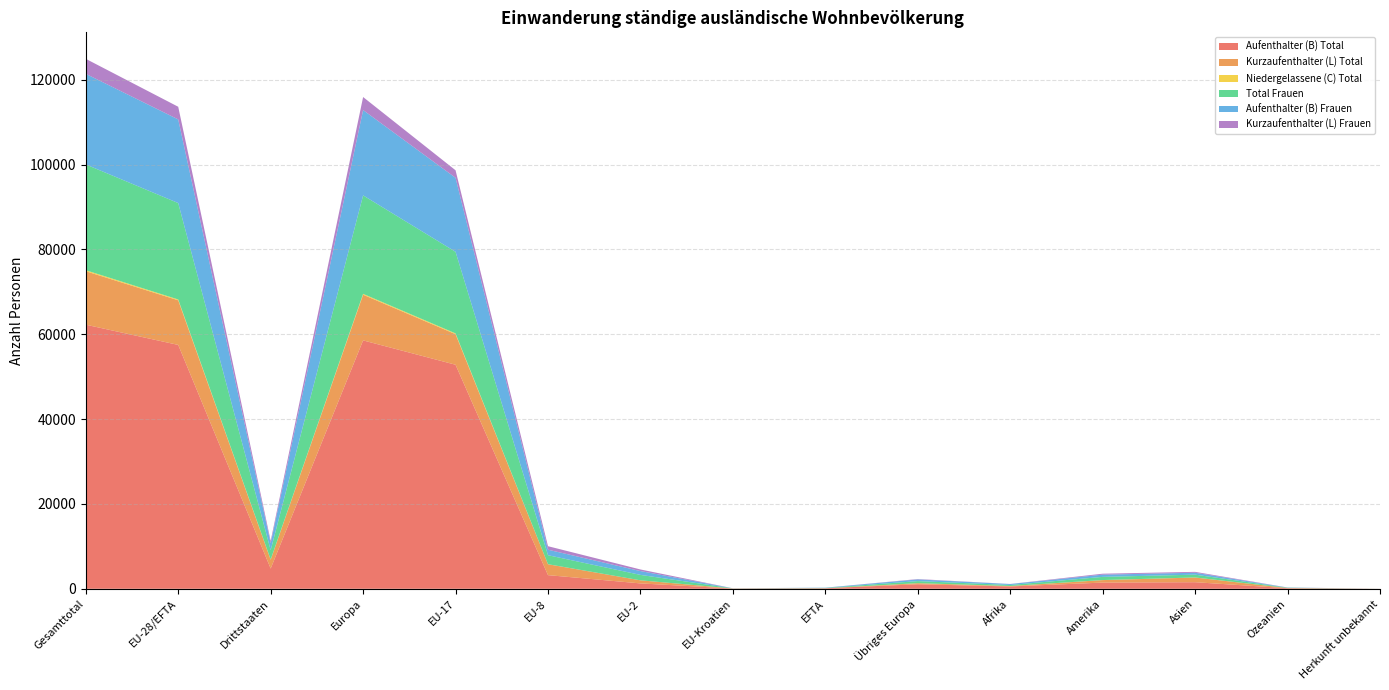

Reading right to left, list all the values displayed in this chart.

Aufenthalter (B) Total: Herkunft unbekannt=11	Ozeanien=133	Asien=1551	Amerika=1461	Afrika=547	Übriges Europa=1067	EFTA=130	EU-Kroatien=57	EU-2=1269	EU-8=3218	EU-17=52826	Europa=58567	Drittstaaten=4770	EU-28/EFTA=57500	Gesamttotal=62270
Kurzaufenthalter (L) Total: Herkunft unbekannt=2	Ozeanien=45	Asien=1103	Amerika=584	Afrika=104	Übriges Europa=247	EFTA=5	EU-Kroatien=17	EU-2=726	EU-8=2568	EU-17=7207	Europa=10770	Drittstaaten=2085	EU-28/EFTA=10523	Gesamttotal=12608
Niedergelassene (C) Total: Herkunft unbekannt=0	Ozeanien=0	Asien=15	Amerika=13	Afrika=5	Übriges Europa=11	EFTA=0	EU-Kroatien=1	EU-2=0	EU-8=8	EU-17=182	Europa=202	Drittstaaten=44	EU-28/EFTA=191	Gesamttotal=235
Total Frauen: Herkunft unbekannt=2	Ozeanien=65	Asien=664	Amerika=751	Afrika=241	Übriges Europa=485	EFTA=64	EU-Kroatien=22	EU-2=1280	EU-8=2125	EU-17=19246	Europa=23222	Drittstaaten=2208	EU-28/EFTA=22737	Gesamttotal=24945
Aufenthalter (B) Frauen: Herkunft unbekannt=2	Ozeanien=49	Asien=450	Amerika=524	Afrika=220	Übriges Europa=401	EFTA=62	EU-Kroatien=18	EU-2=902	EU-8=1292	EU-17=17442	Europa=20117	Drittstaaten=1646	EU-28/EFTA=19716	Gesamttotal=21362
Kurzaufenthalter (L) Frauen: Herkunft unbekannt=0	Ozeanien=16	Asien=209	Amerika=223	Afrika=20	Übriges Europa=81	EFTA=2	EU-Kroatien=3	EU-2=378	EU-8=830	EU-17=1774	Europa=3068	Drittstaaten=549	EU-28/EFTA=2987	Gesamttotal=3536